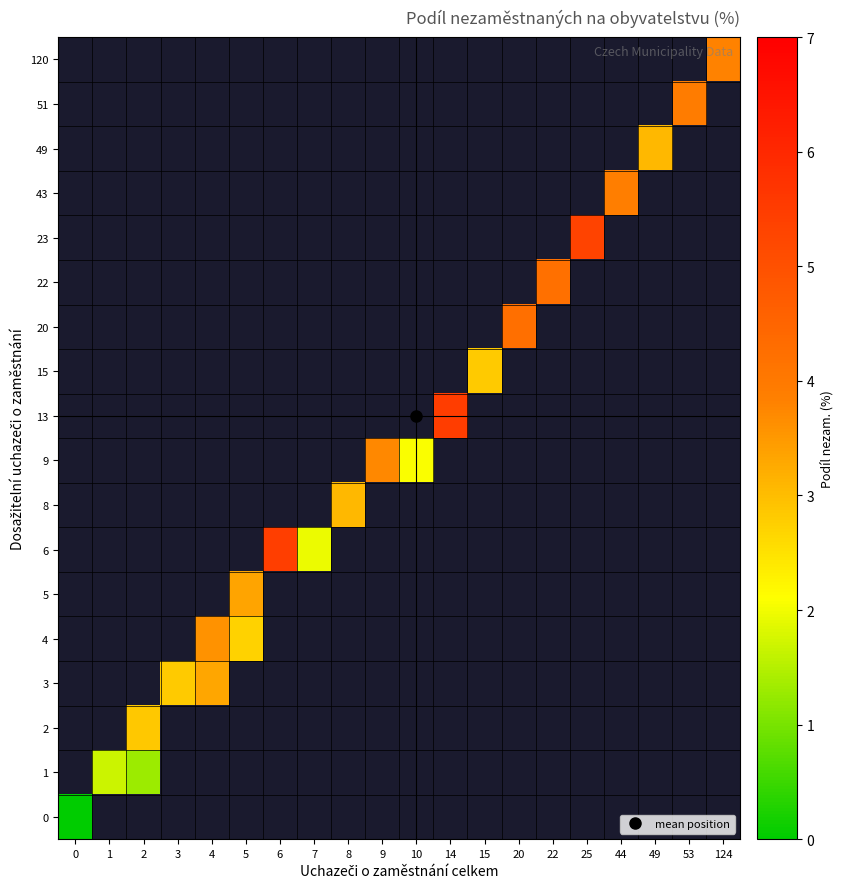

Is the value of 120 at 124 greater than the value of 8 at 3?

No